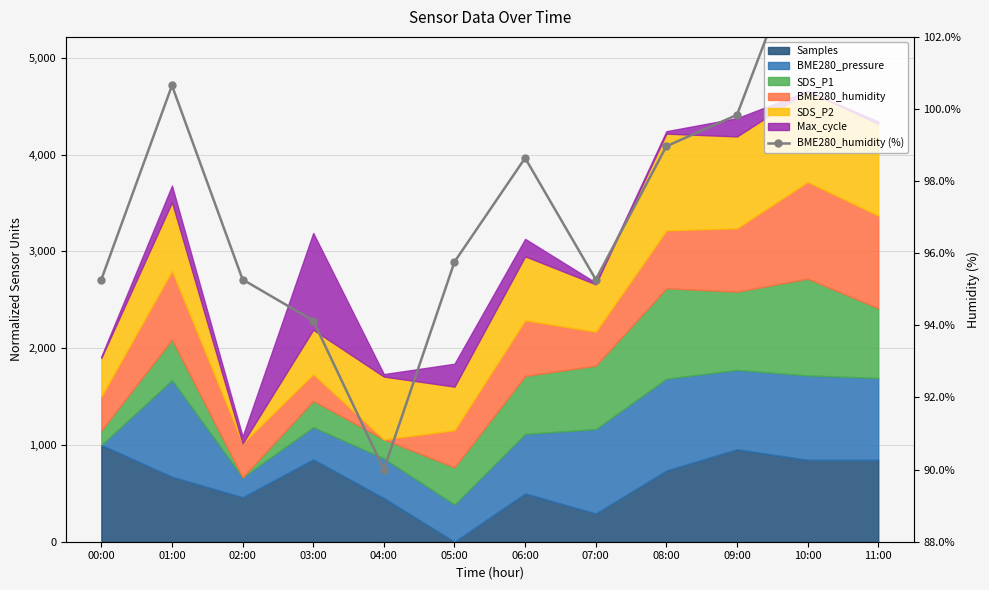

The value at 00:00 is 95.3. True or false?

True